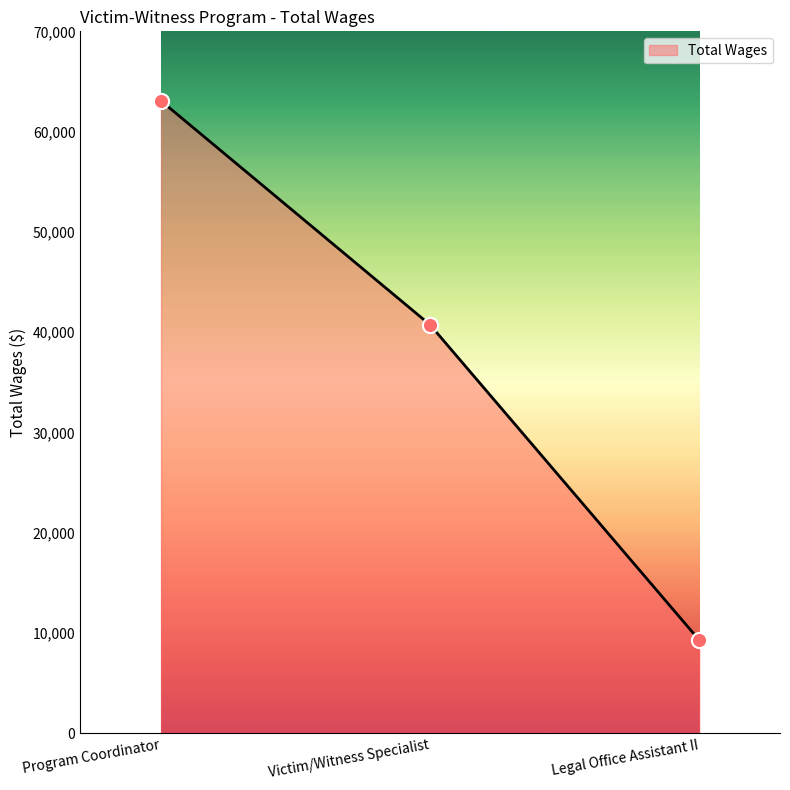

Approximately how many times larger is the value at Victim/Witness Specialist compared to Legal Office Assistant II?

4.4